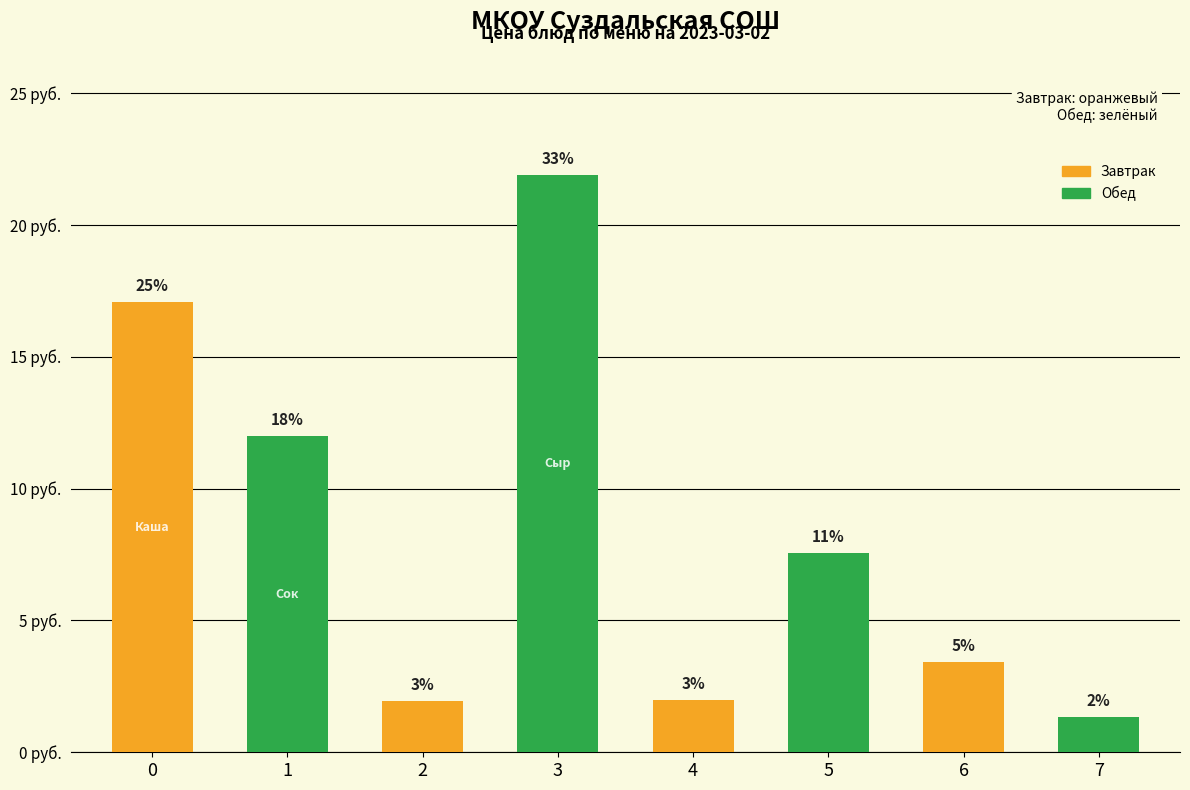

Where is the data nearest to the value 11?

Сок абрикосовый